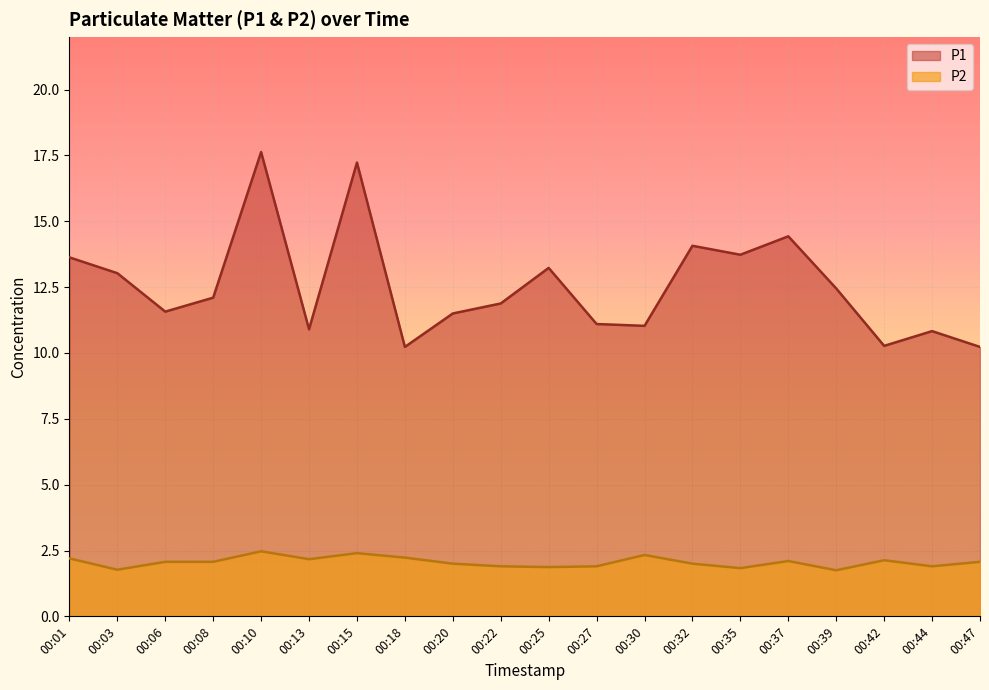

How many categories are shown in the chart?

20